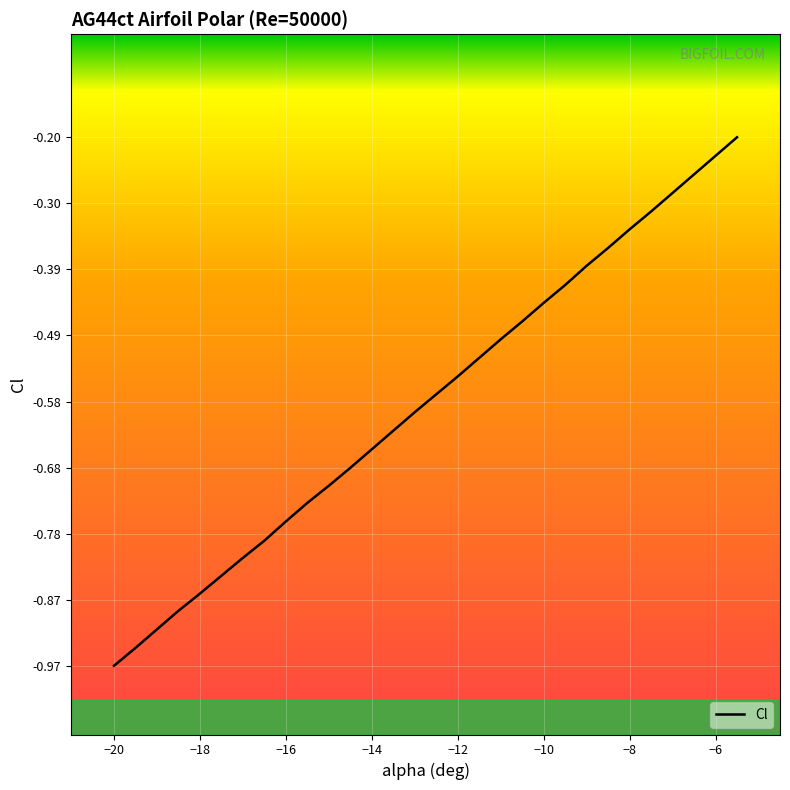

What is the label of the 27th point from the left?

-7